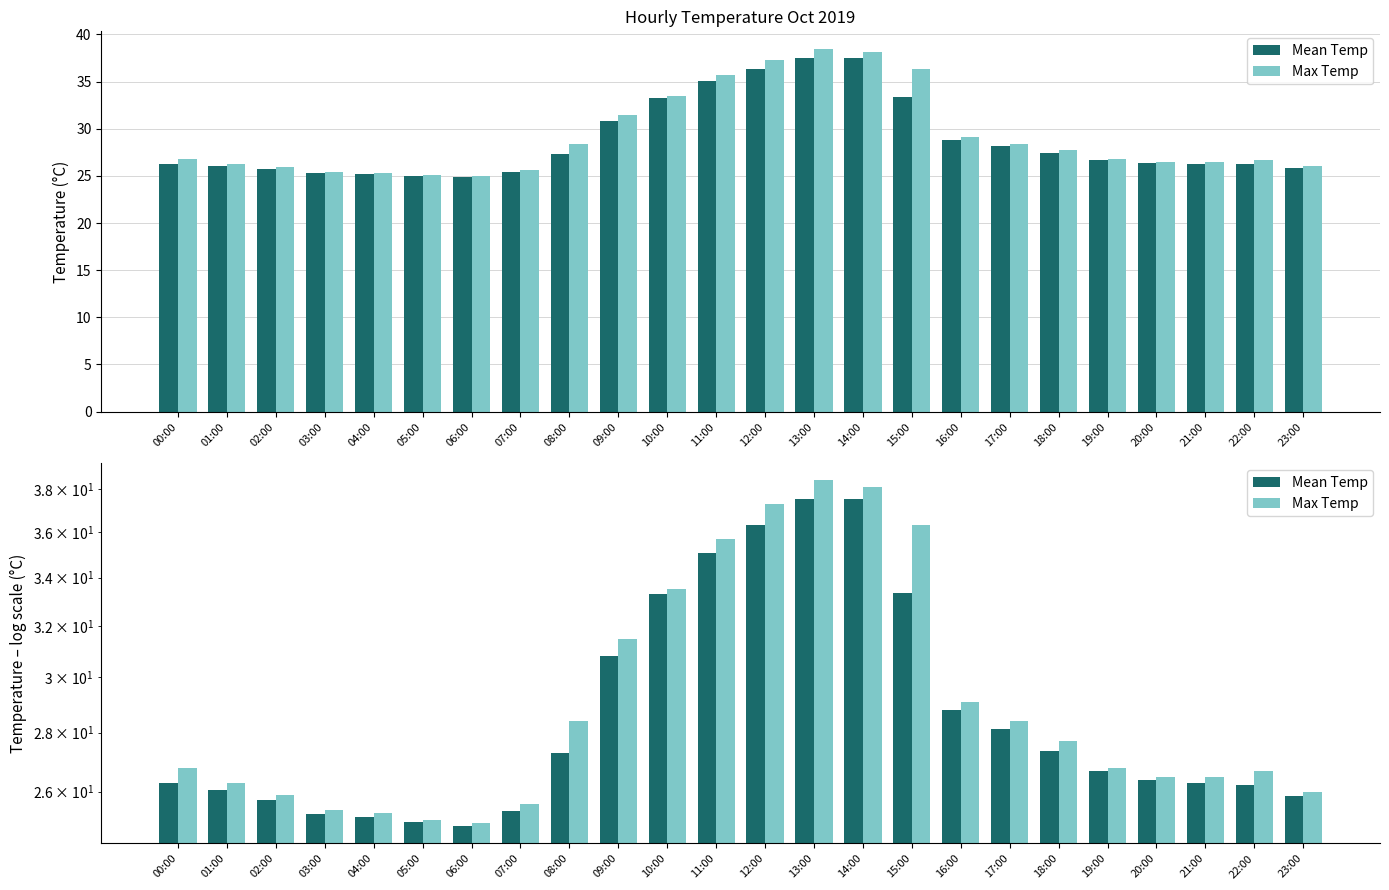

What is the difference between the second highest and second lowest values in the Mean Temp series?

12.5